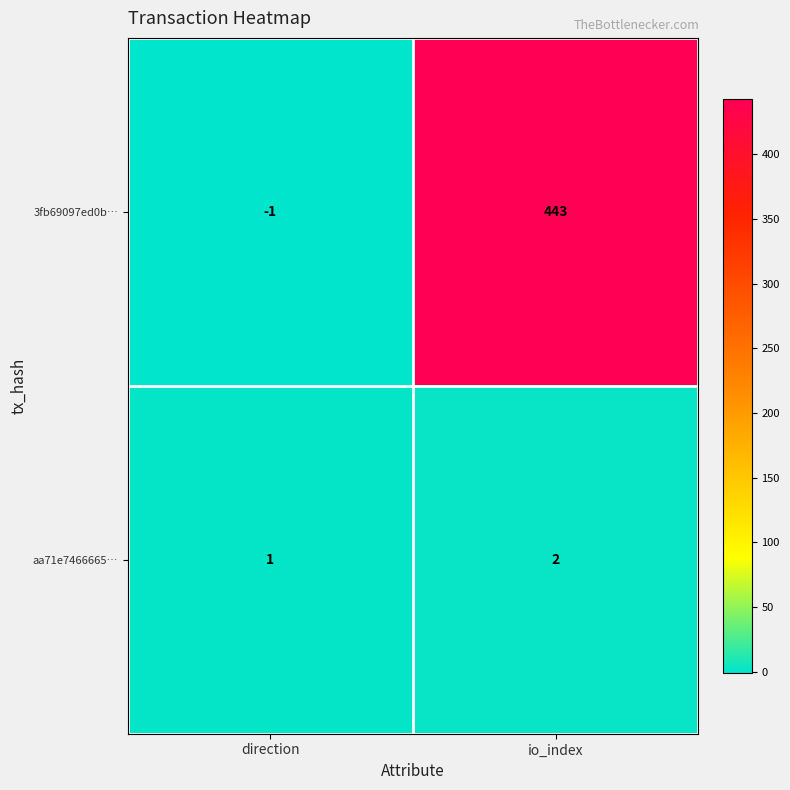

Which category has the lowest value in the 3fb69097ed0b… series?

direction